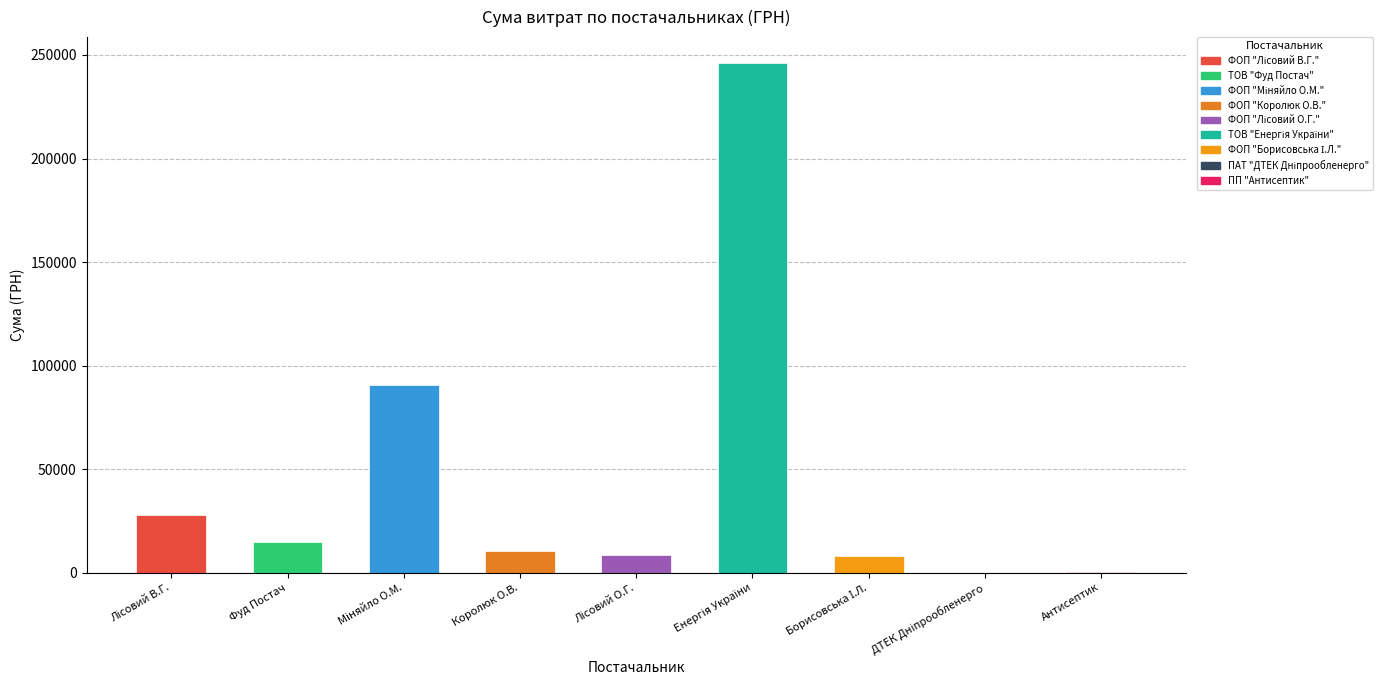

List the labels in order of value, largest first.

ТОВ "Енергія України", ФОП "Міняйло О.М.", ФОП "Лісовий В.Г.", ТОВ "Фуд Постач", ФОП "Королюк О.В.", ФОП "Лісовий О.Г.", ФОП "Борисовська І.Л.", ПП "Антисептик", ПАТ "ДТЕК Дніпрообленерго"